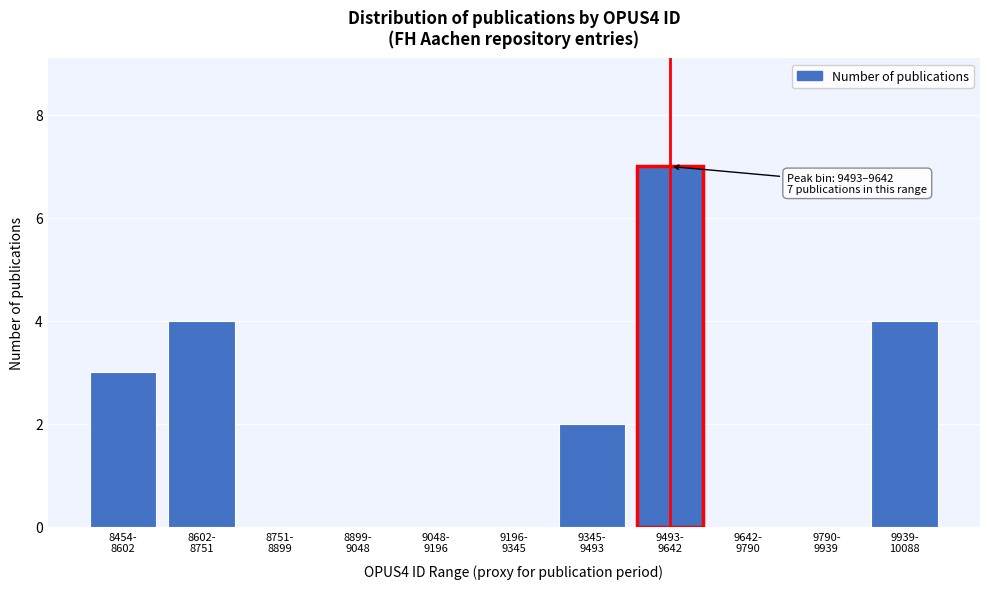

What is the sum of all values?

20